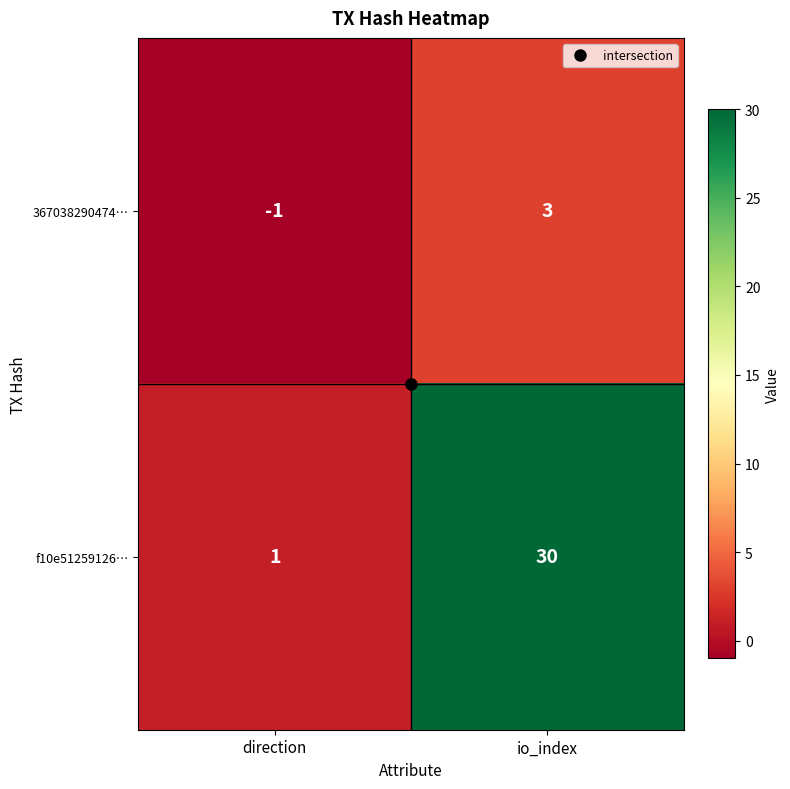

At how many categories does at least one series exceed 3?

1